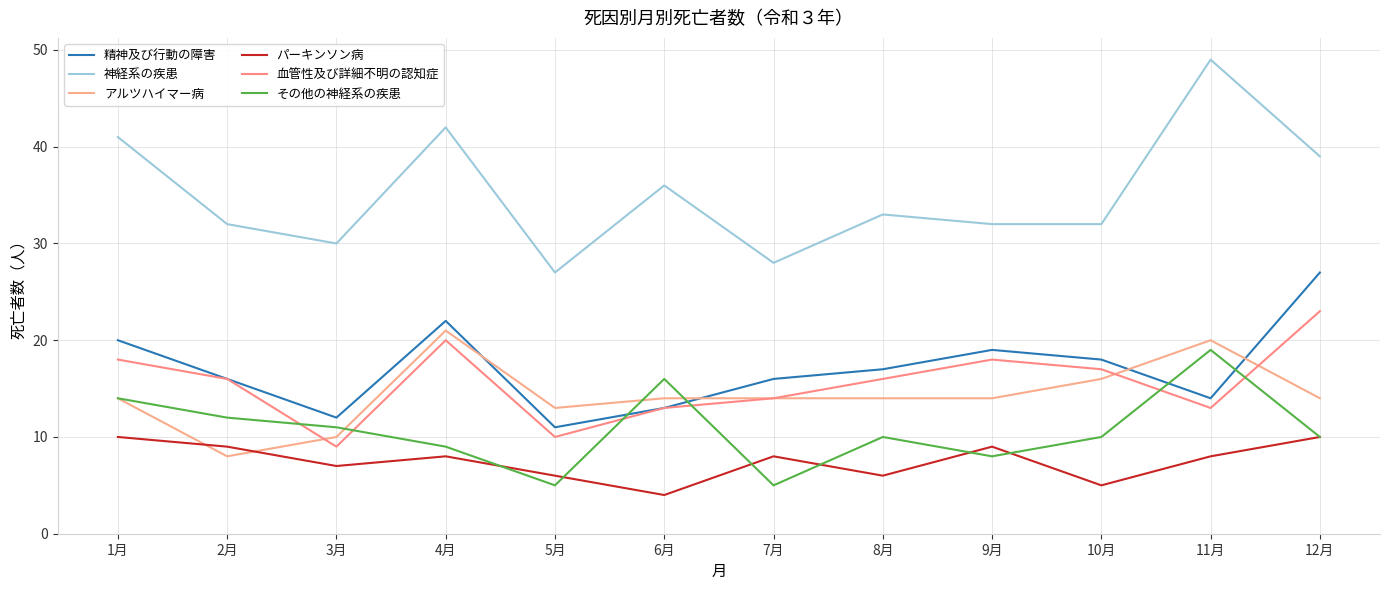

At which label is 血管性及び詳細不明の認知症 closest to 16?

2月